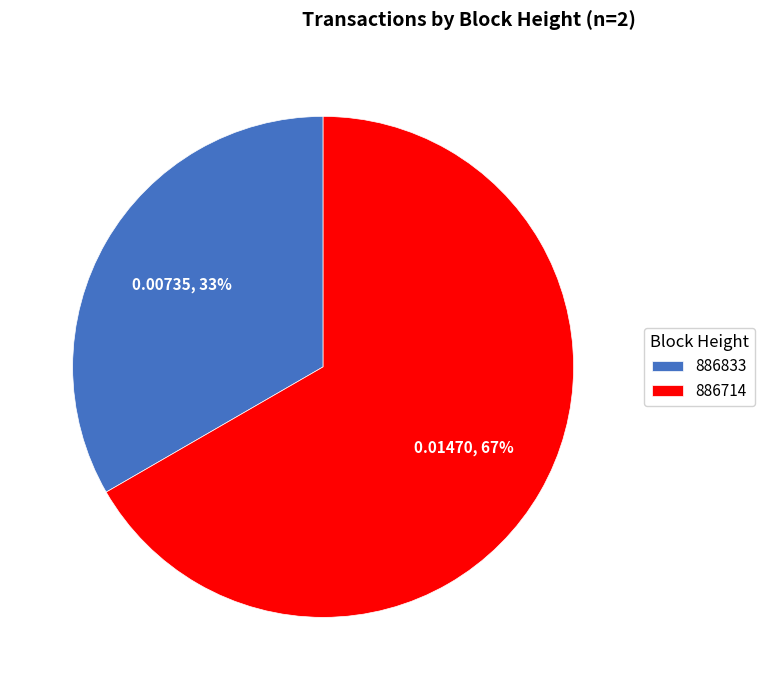

Rank the categories by value from lowest to highest.

886833, 886714